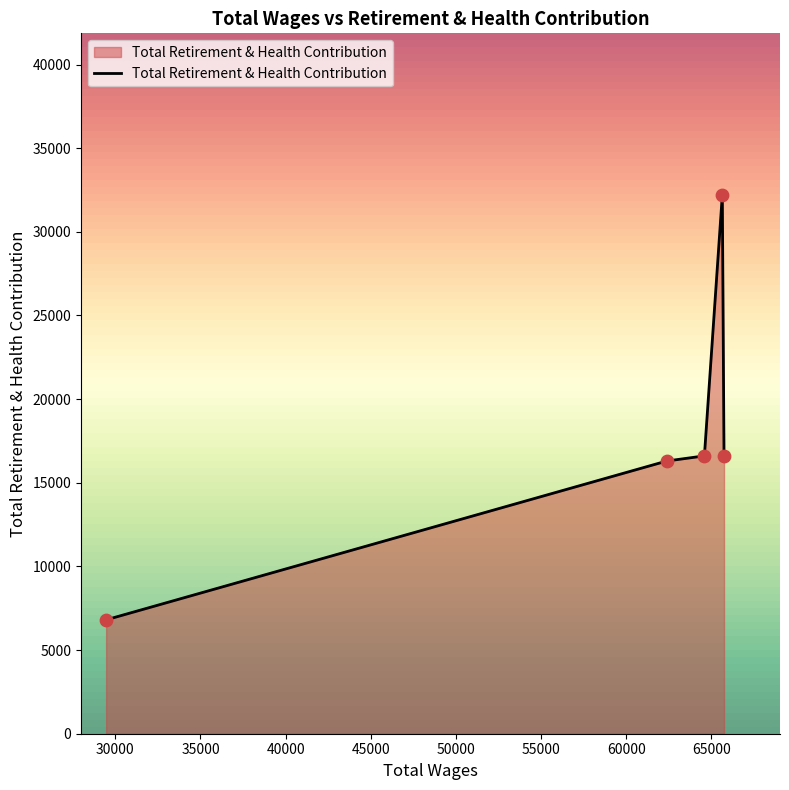

What is the sum of all values?

88526